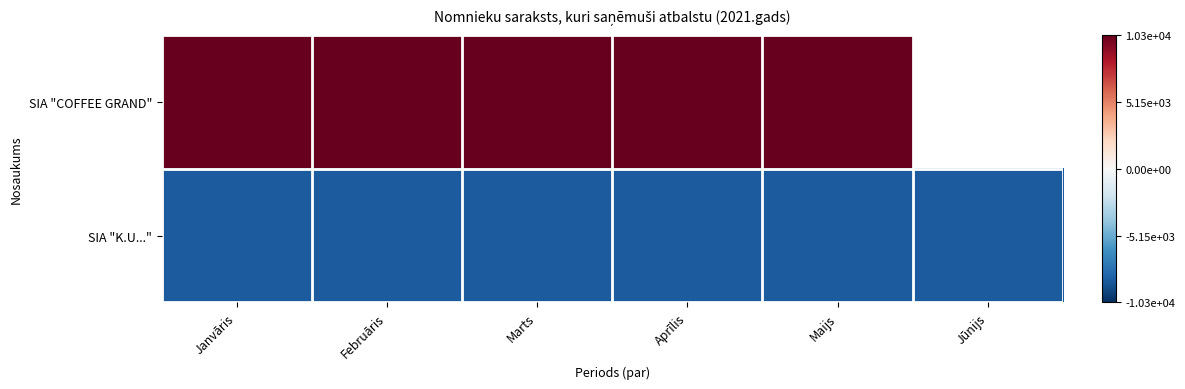

Which category has the lowest value in the SIA "COFFEE GRAND" series?

Janvāris